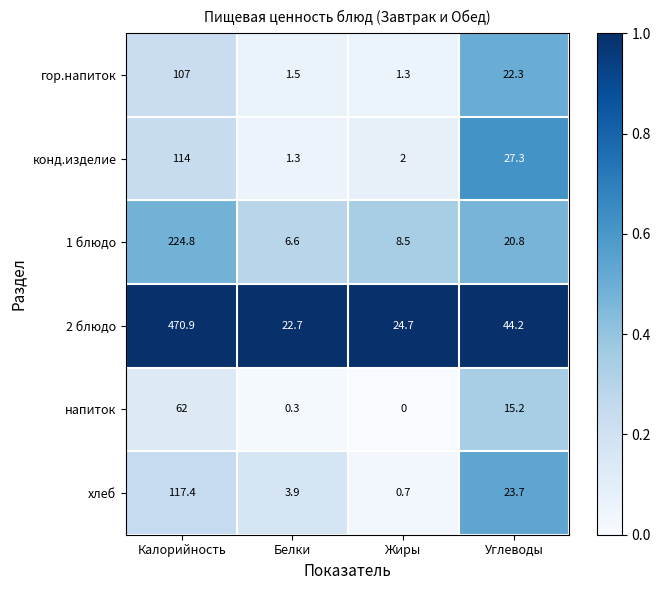

At which label is 1 блюдо closest to 115?

Углеводы